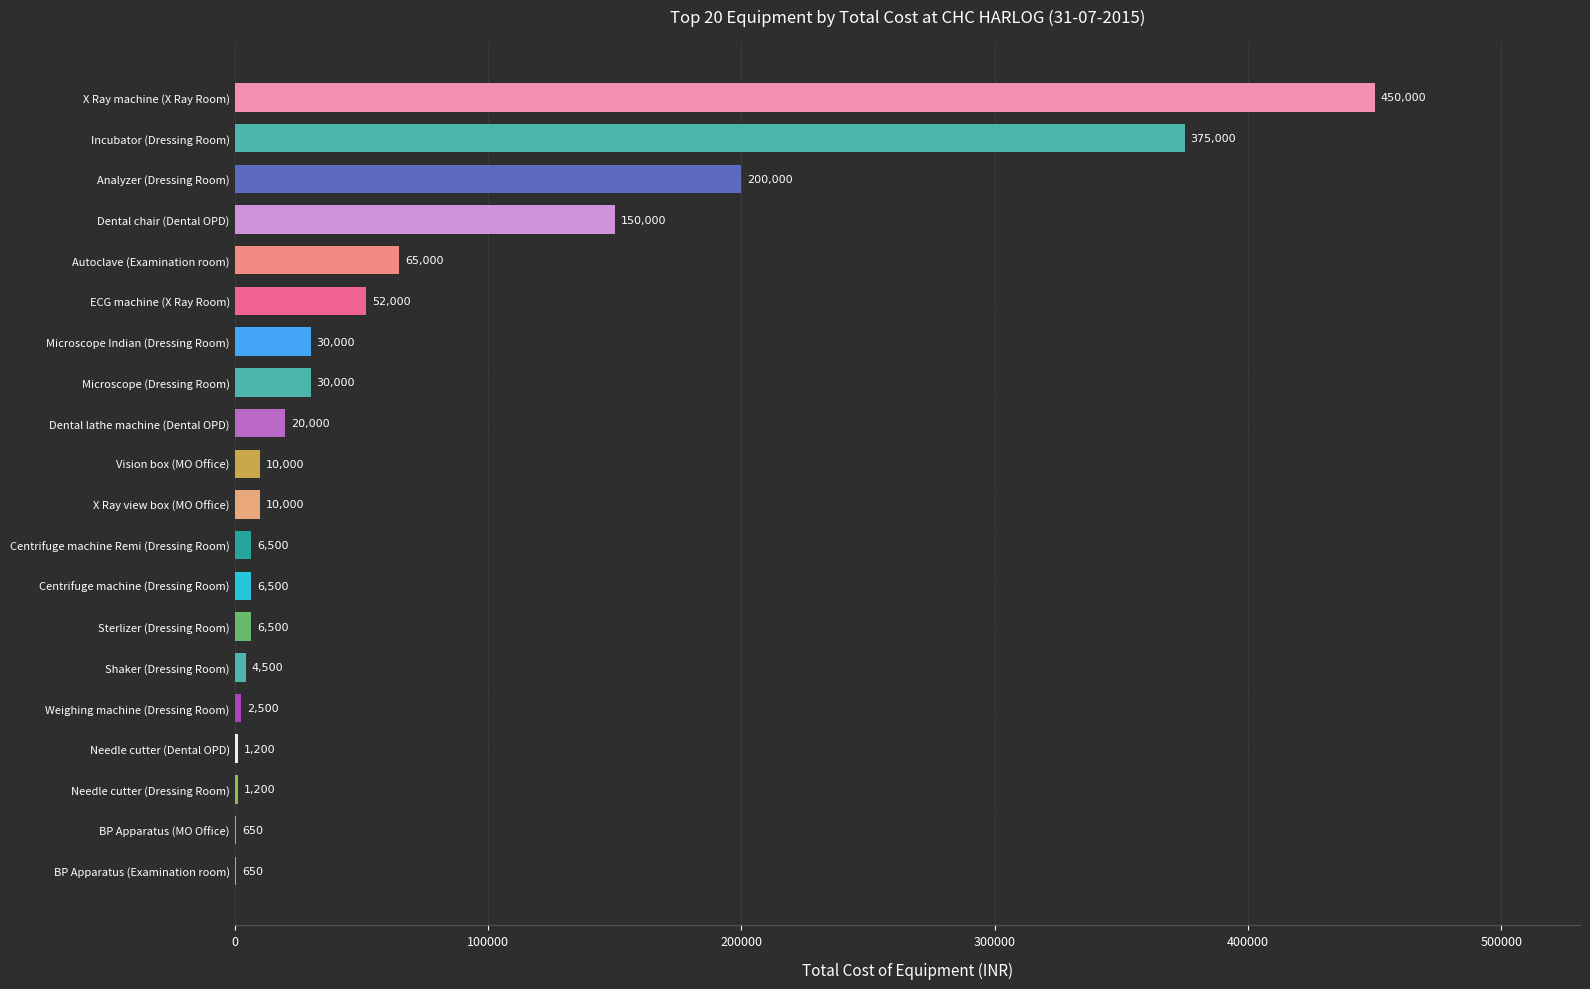

The chart shows a value of 200000 at Analyzer (Dressing Room). True or false?

True